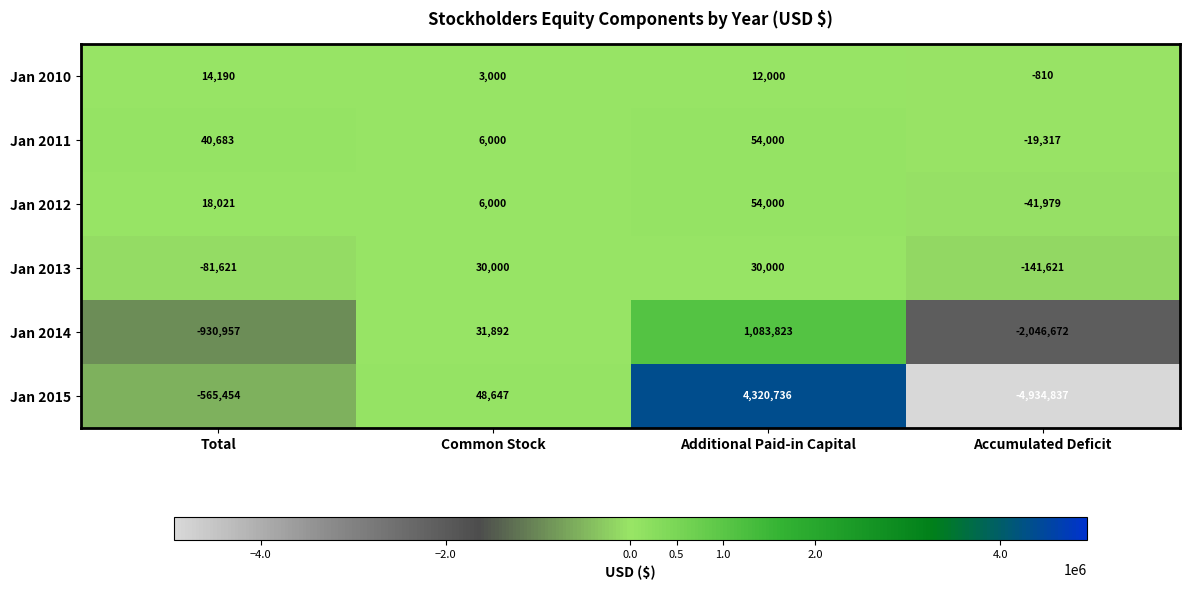

The value of Jan 2013 at Total is -81621. True or false?

True